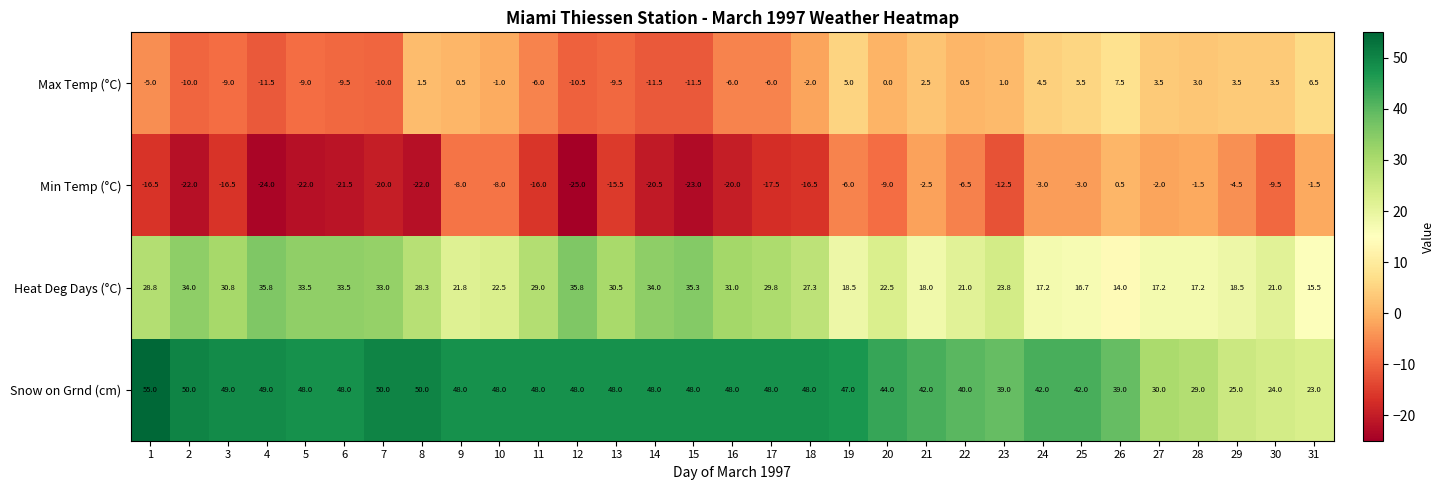

Rank the series by their average value, from lowest to highest.

Min Temp (°C), Max Temp (°C), Heat Deg Days (°C), Snow on Grnd (cm)